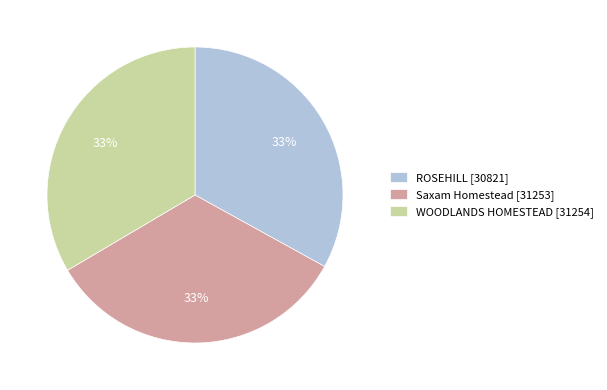

Count the number of slices in the pie.

3